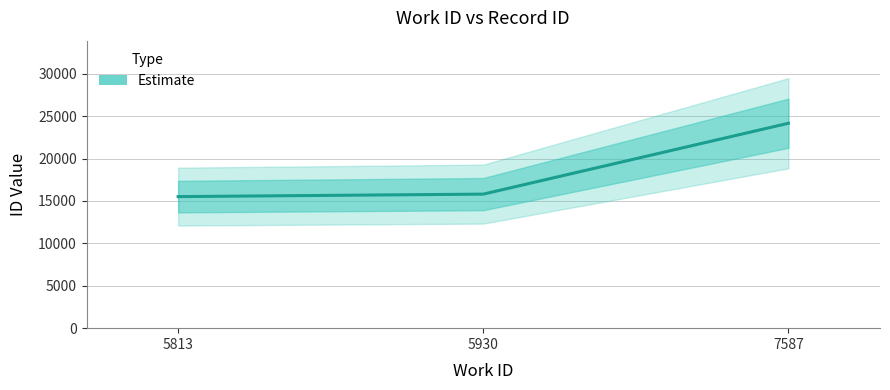

How many lines are shown in the chart?

1